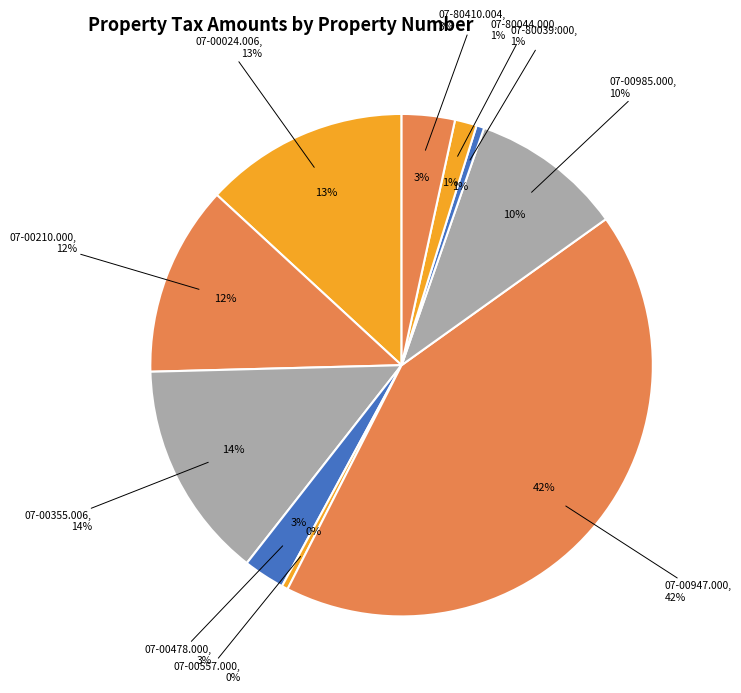

How many slices are in this pie chart?

10